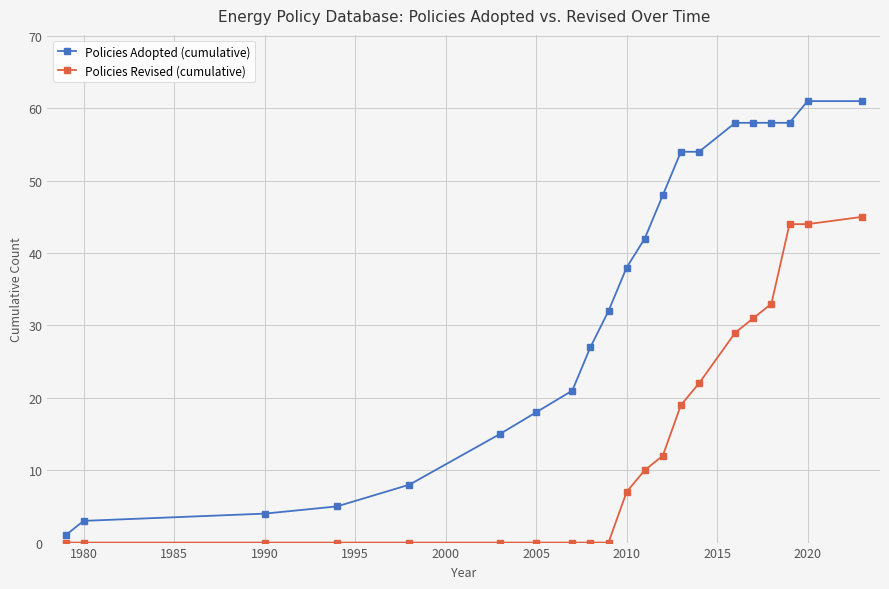

What is the value of the Policies Adopted (cumulative) point at the 2nd from the left?

3